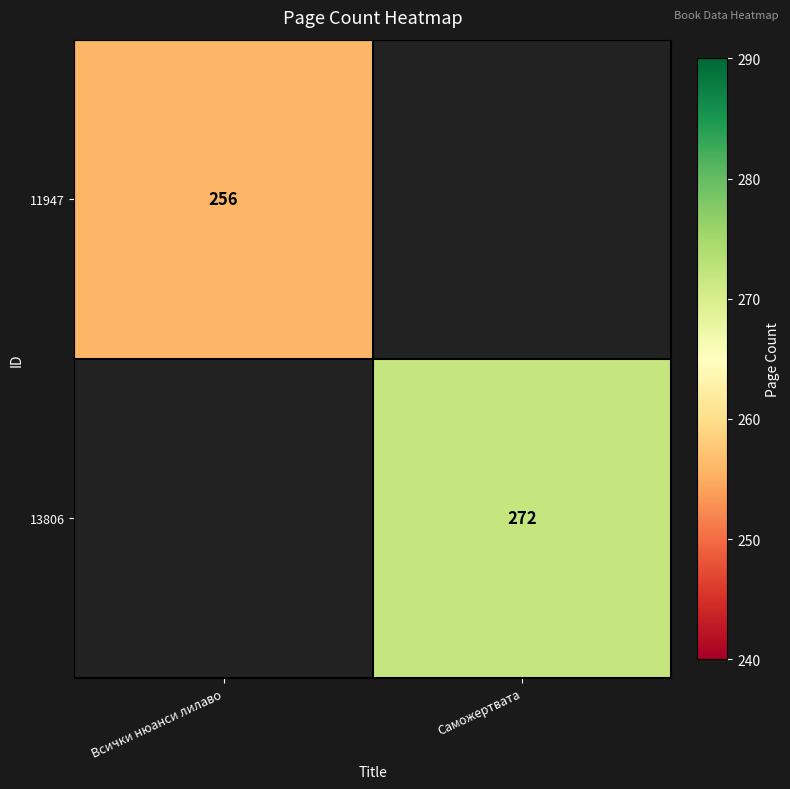

The value of 11947 at Всички нюанси лилаво is 91. True or false?

False